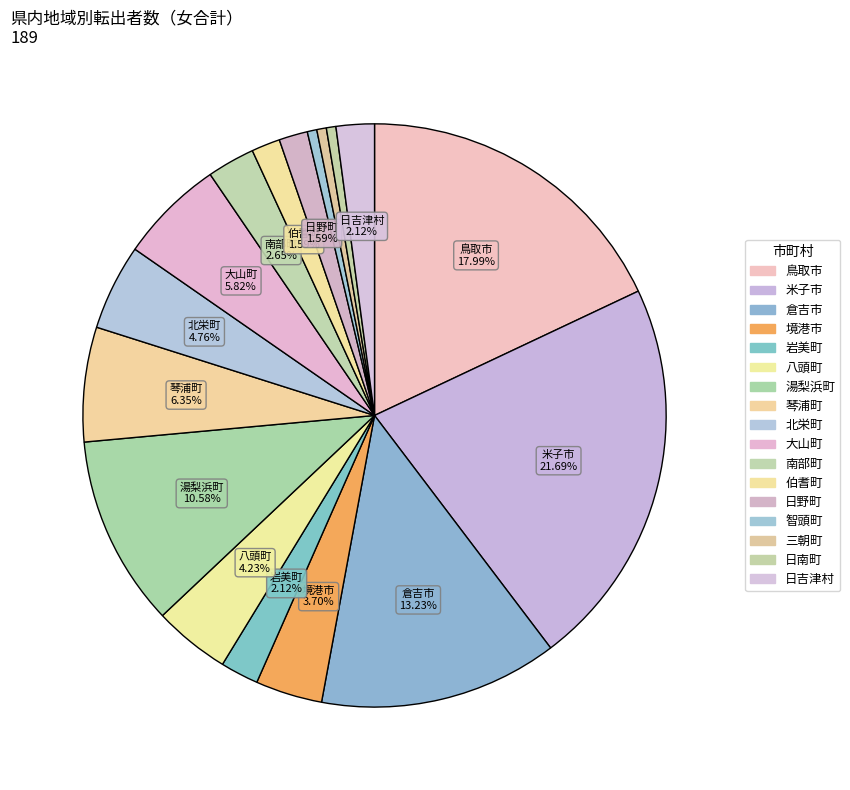

What is the ratio of the value at 湯梨浜町 to the value at 智頭町?

20.0